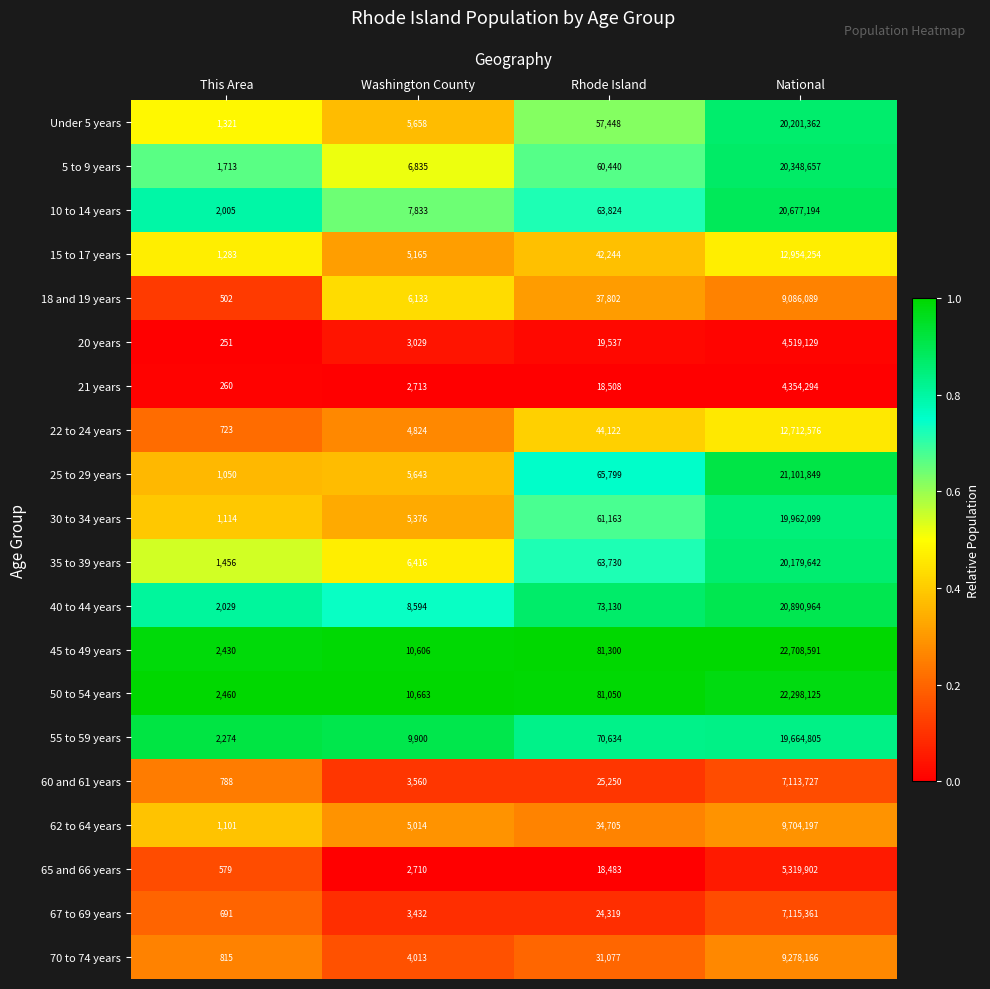

Which label corresponds to the smallest value in the chart?

This Area